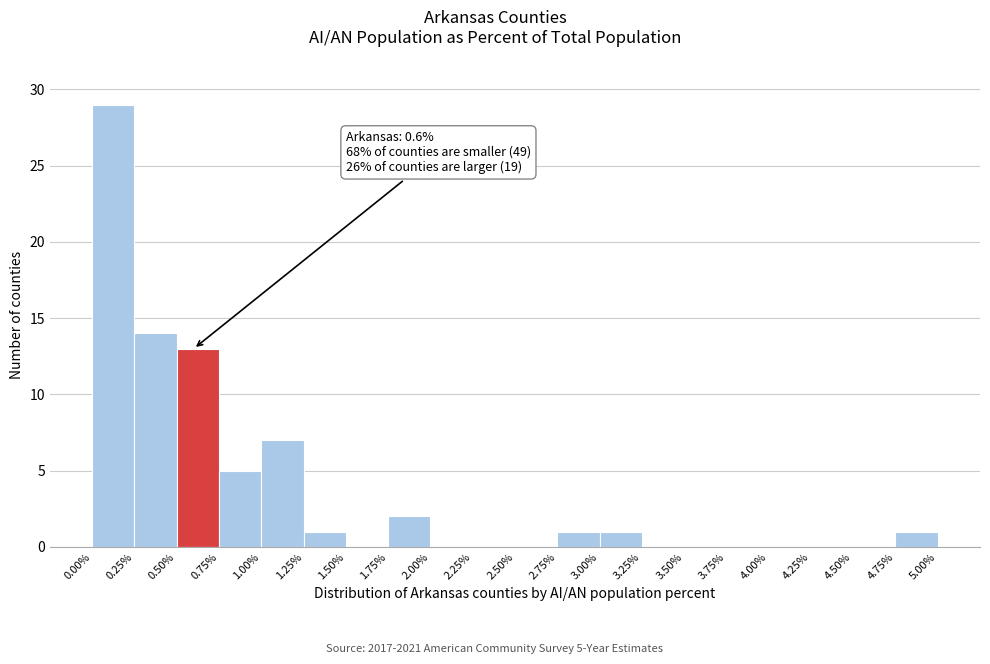

Which range on the x-axis has the tallest bar?

0.00% to 0.25%